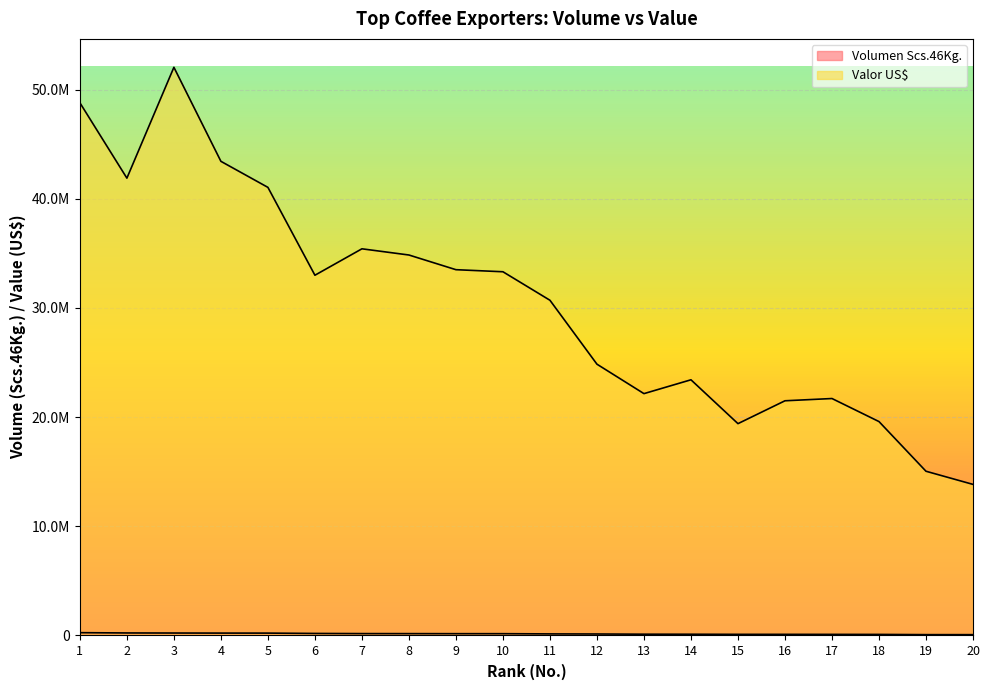

Which series has the largest total across all categories?

Valor US$